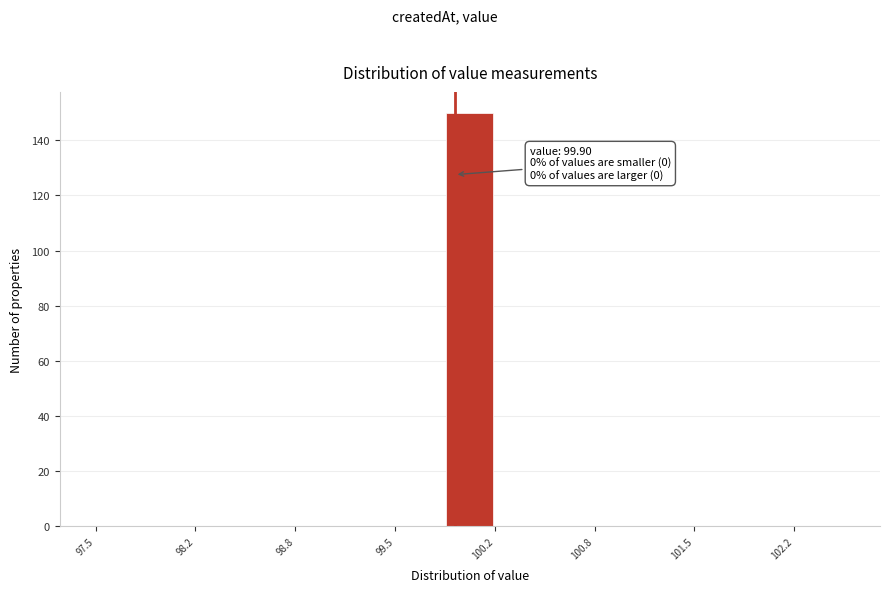

Read against the x-axis, roughly where is the centre of the tallest bar?

100.0